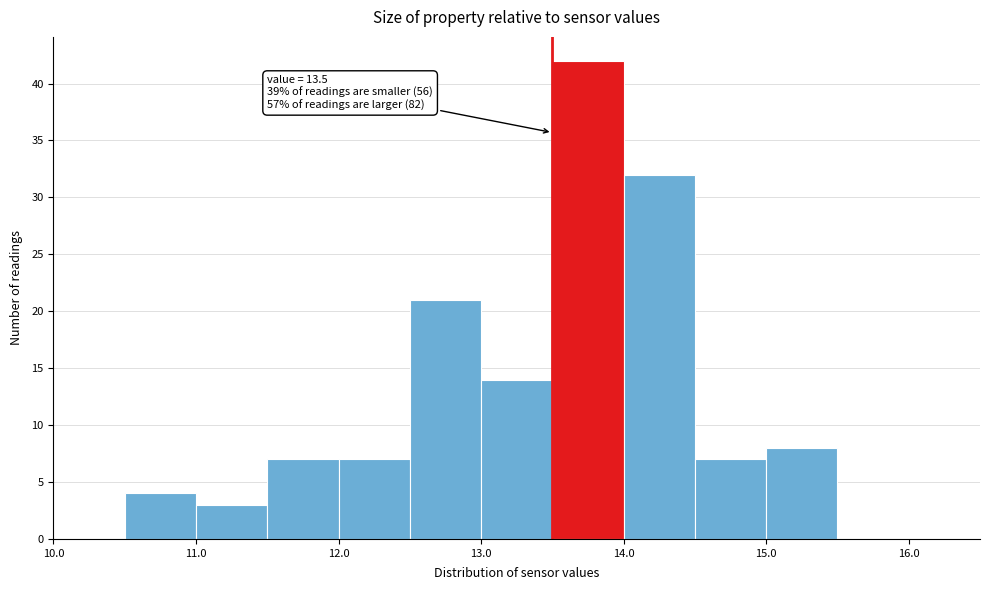

Which range on the x-axis has the tallest bar?

13.5 to 14.0